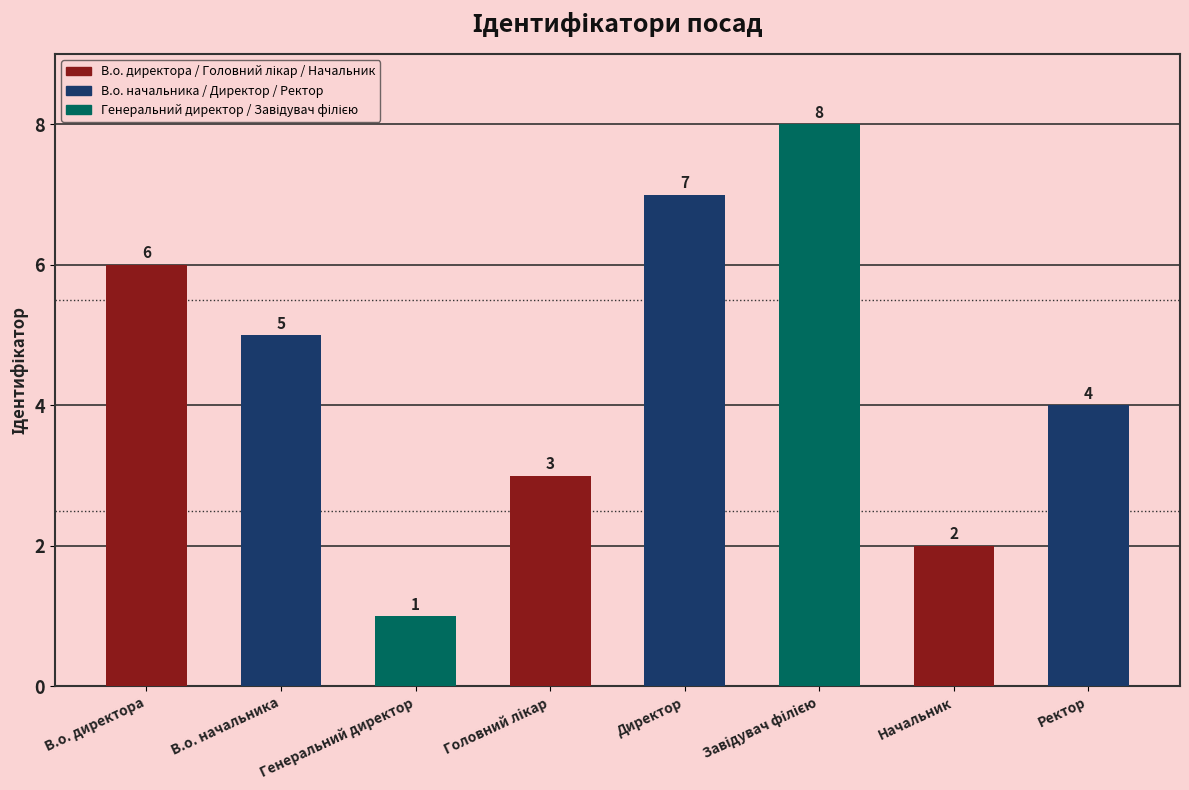

How many data points are less than 5?

4